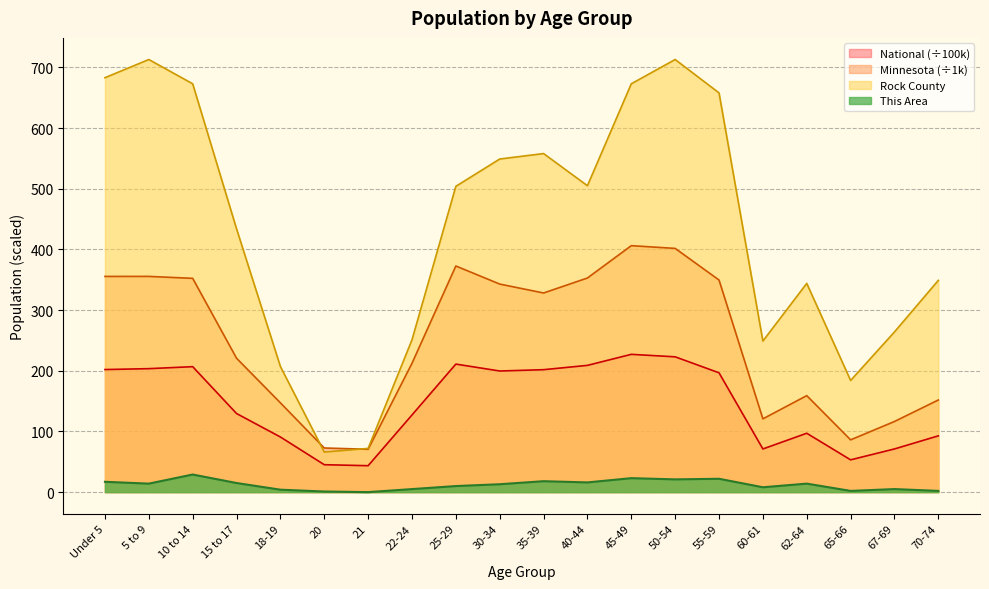

Where is the first local maximum for National?

10 to 14